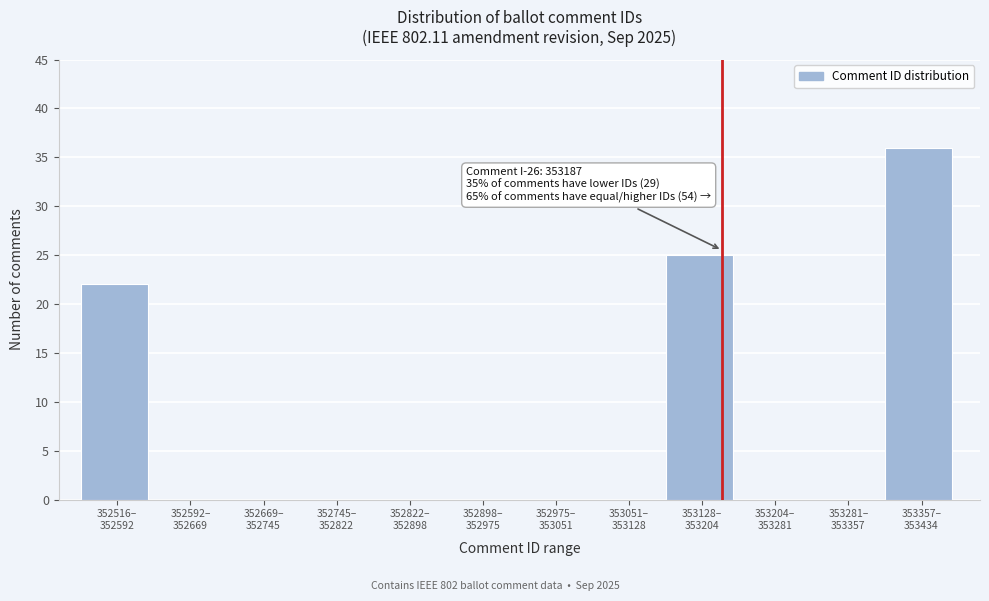

What is the sum of all values?

83